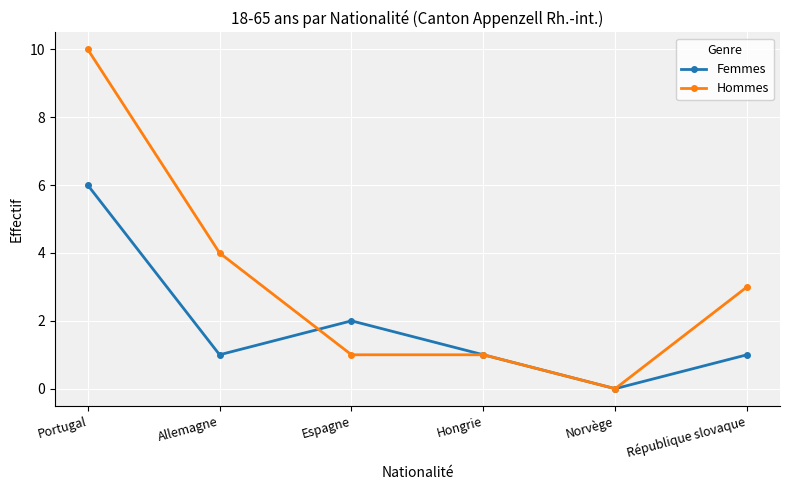

Reading right to left, list all the values displayed in this chart.

Femmes: 1	0	1	2	1	6
Hommes: 3	0	1	1	4	10